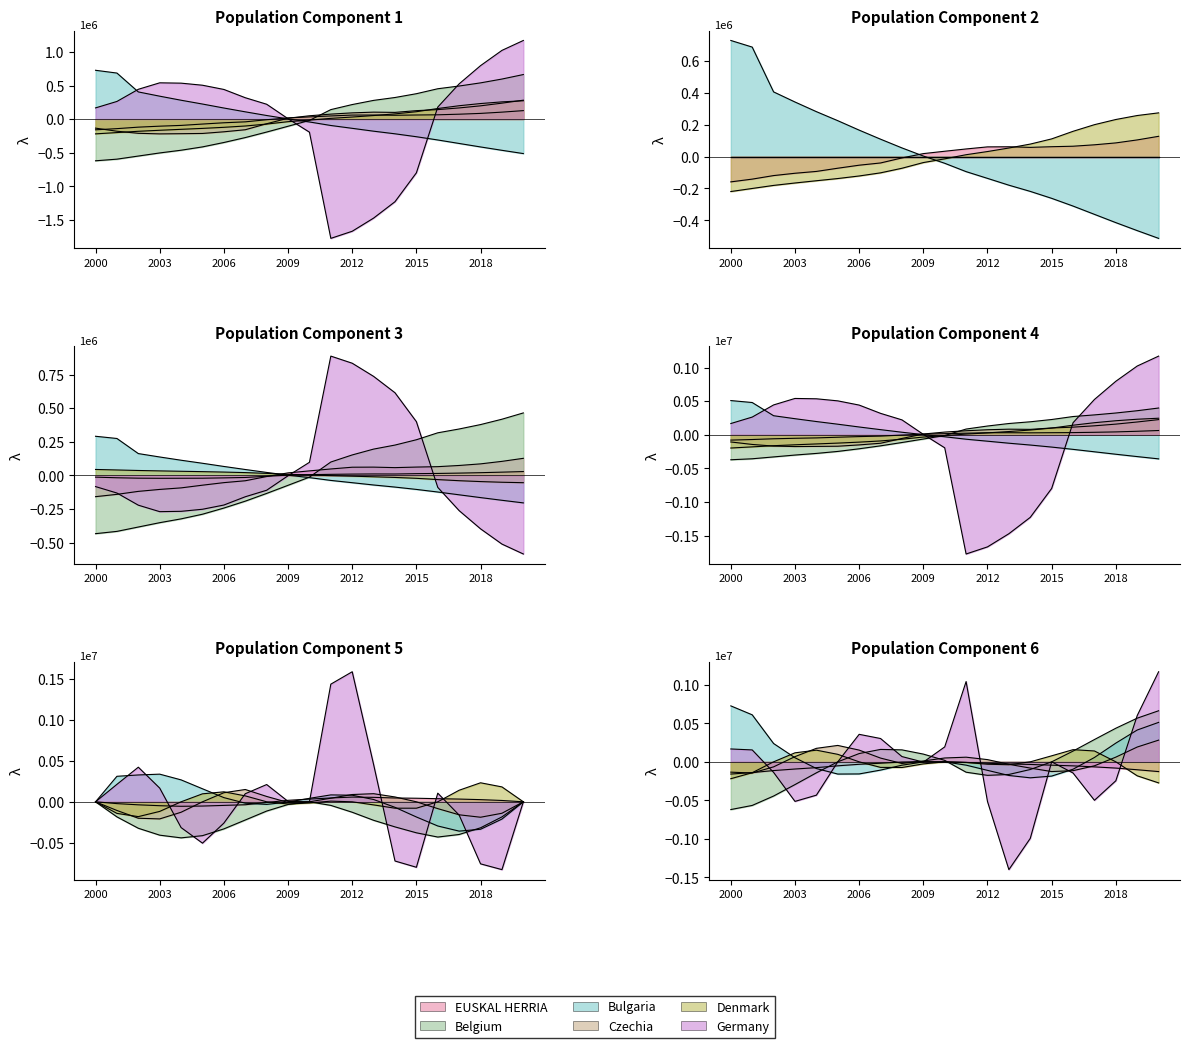

The value of Belgium at 2012 is 0.2. True or false?

True